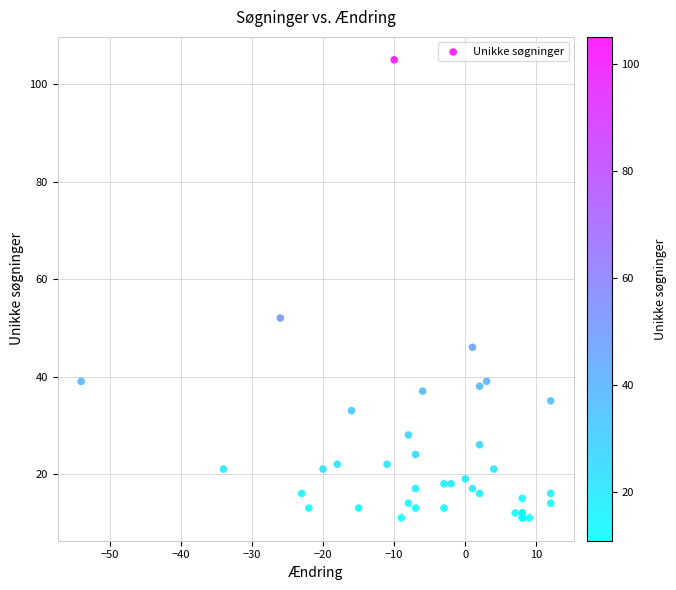

What Y value in the scatter plot is closest to 58?

52